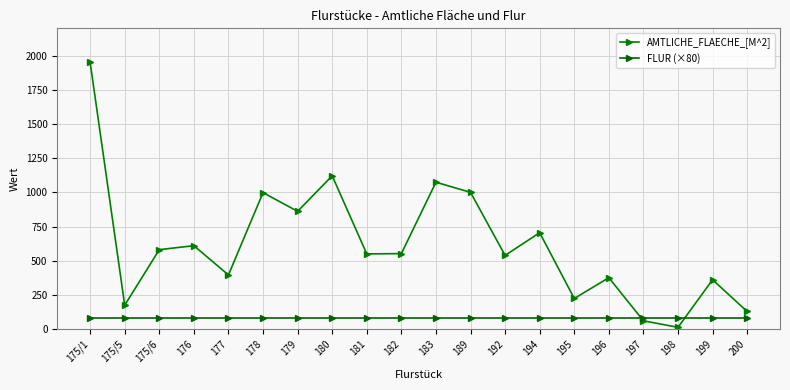

What is the highest value of the AMTLICHE_FLAECHE_[M^2] series?

1952